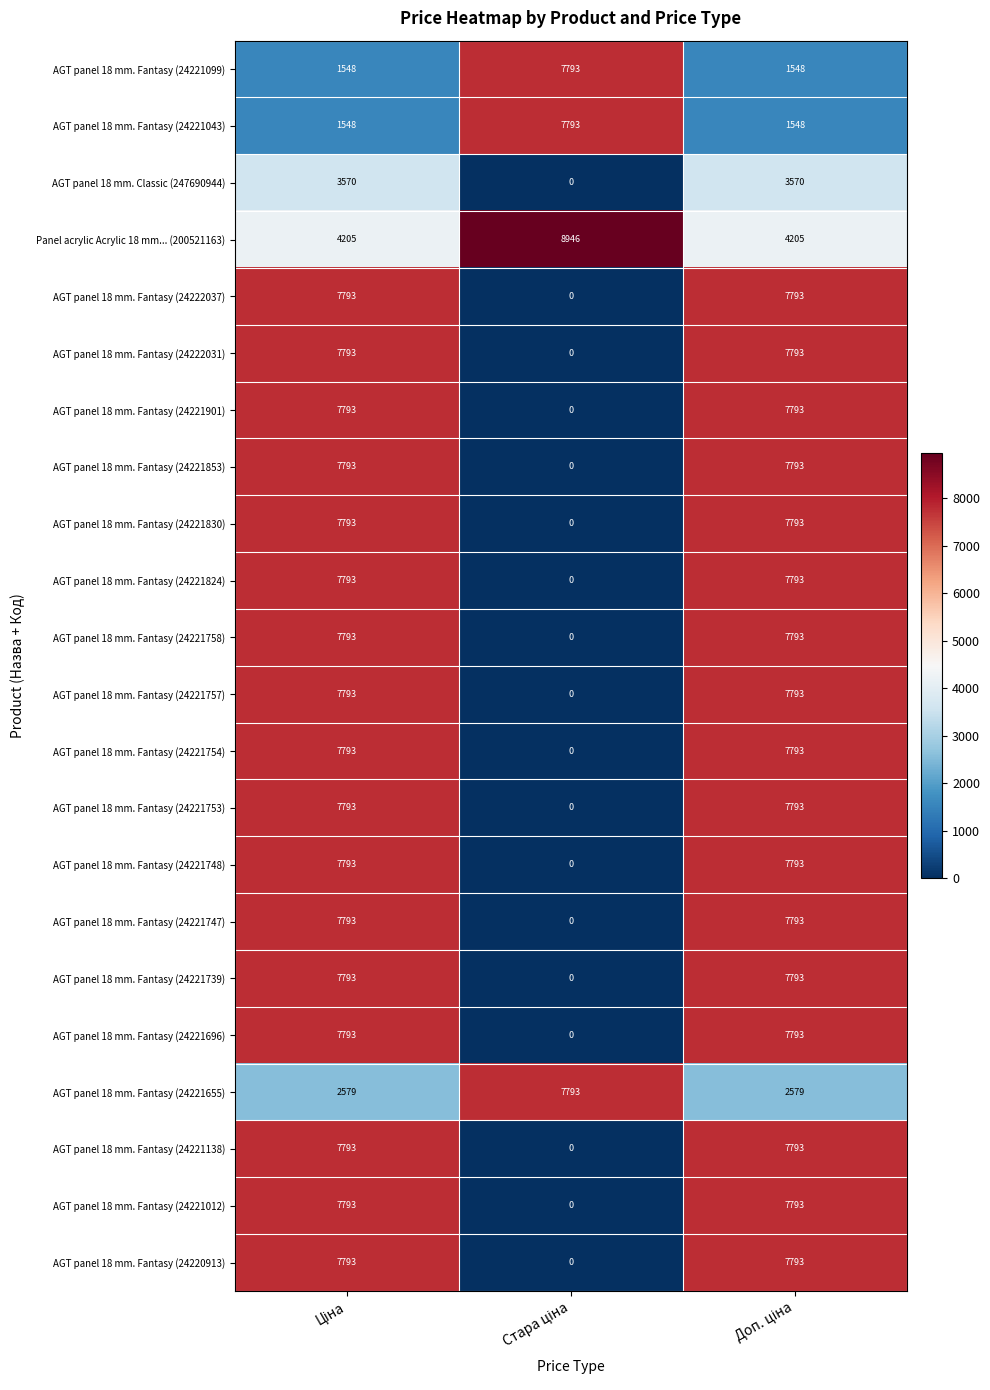

What is the difference between the maximum and minimum values in the AGT panel 18 mm. Fantasy (24222037) series?

7793